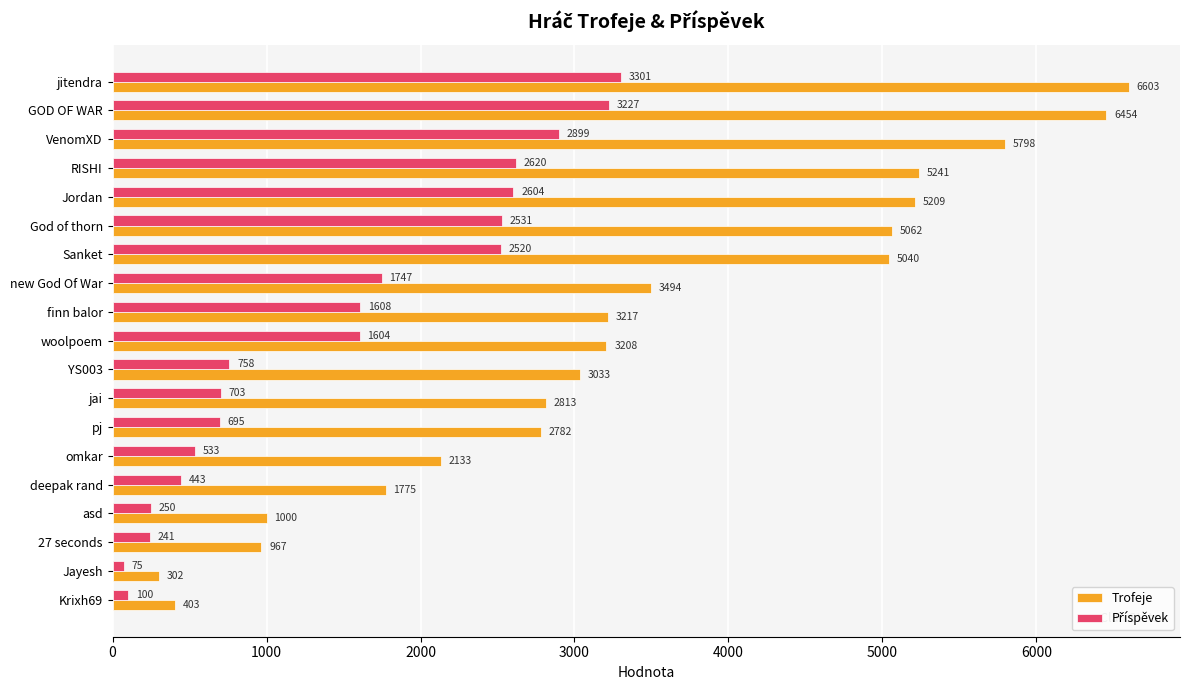

What is the difference between the highest and lowest values at Jordan?

2605